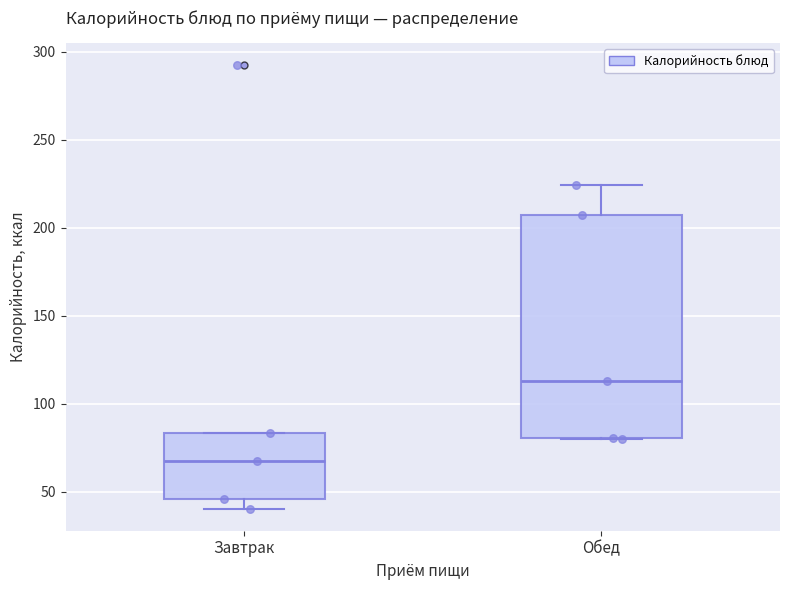

Reading left to right, transcribe this box plot: for each box, give where its median line is, the range the box spans, and where its two whiskers end, as read against the y-axis. The values are not printed on the chart, so give them approximately, as read against the axis.

Завтрак: median 70, box 45 to 85, whiskers 40 to 85
Обед: median 115, box 80 to 205, whiskers 80 to 225